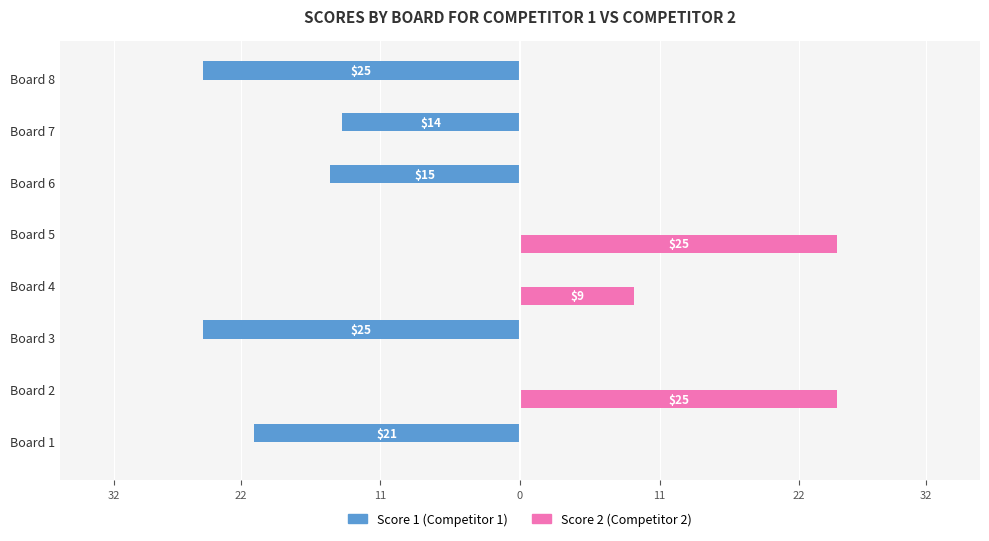

What are all the series names shown in the legend?

Score 1 (Competitor 1), Score 2 (Competitor 2)